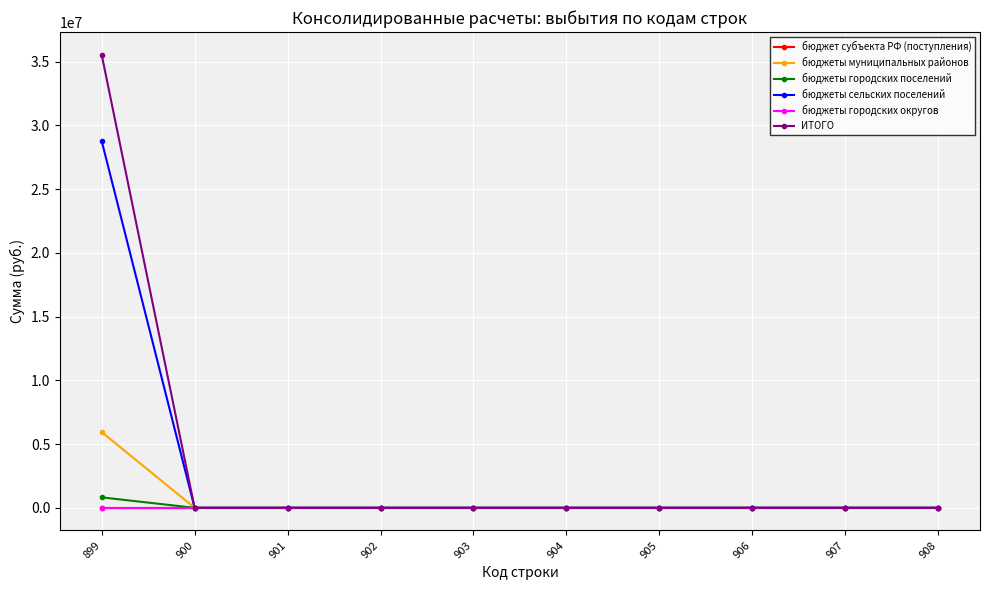

Is this an area chart (filled region under the line)?

No